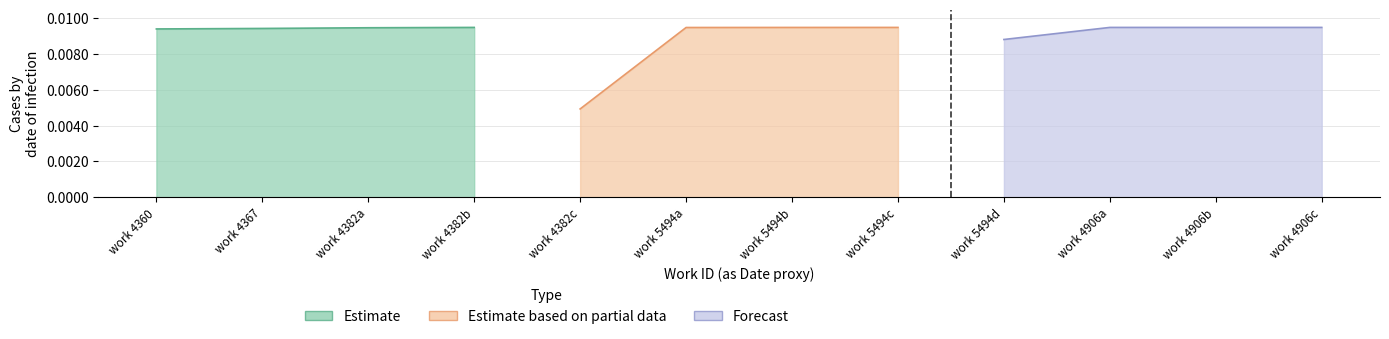

The Estimate series shows 0.0 at work 4367. True or false?

False